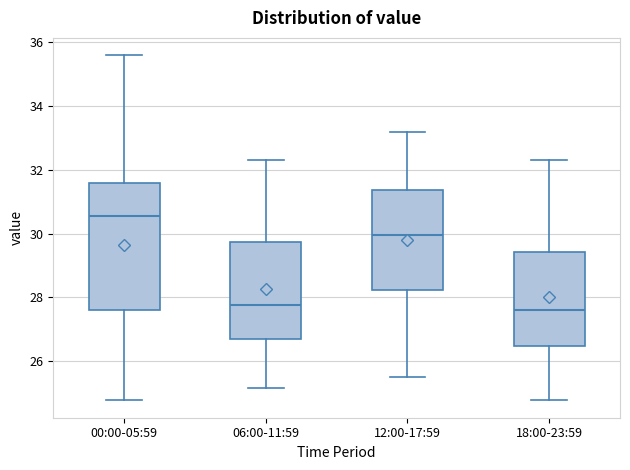

Reading left to right, transcribe this box plot: for each box, give where its median line is, the range the box spans, and where its two whiskers end, as read against the y-axis. The values are not printed on the chart, so give them approximately, as read against the axis.

00:00-05:59: median 30.6, box 27.6 to 31.6, whiskers 24.8 to 35.6
06:00-11:59: median 27.8, box 26.6 to 29.8, whiskers 25.2 to 32.4
12:00-17:59: median 30.0, box 28.2 to 31.4, whiskers 25.6 to 33.2
18:00-23:59: median 27.6, box 26.4 to 29.4, whiskers 24.8 to 32.4